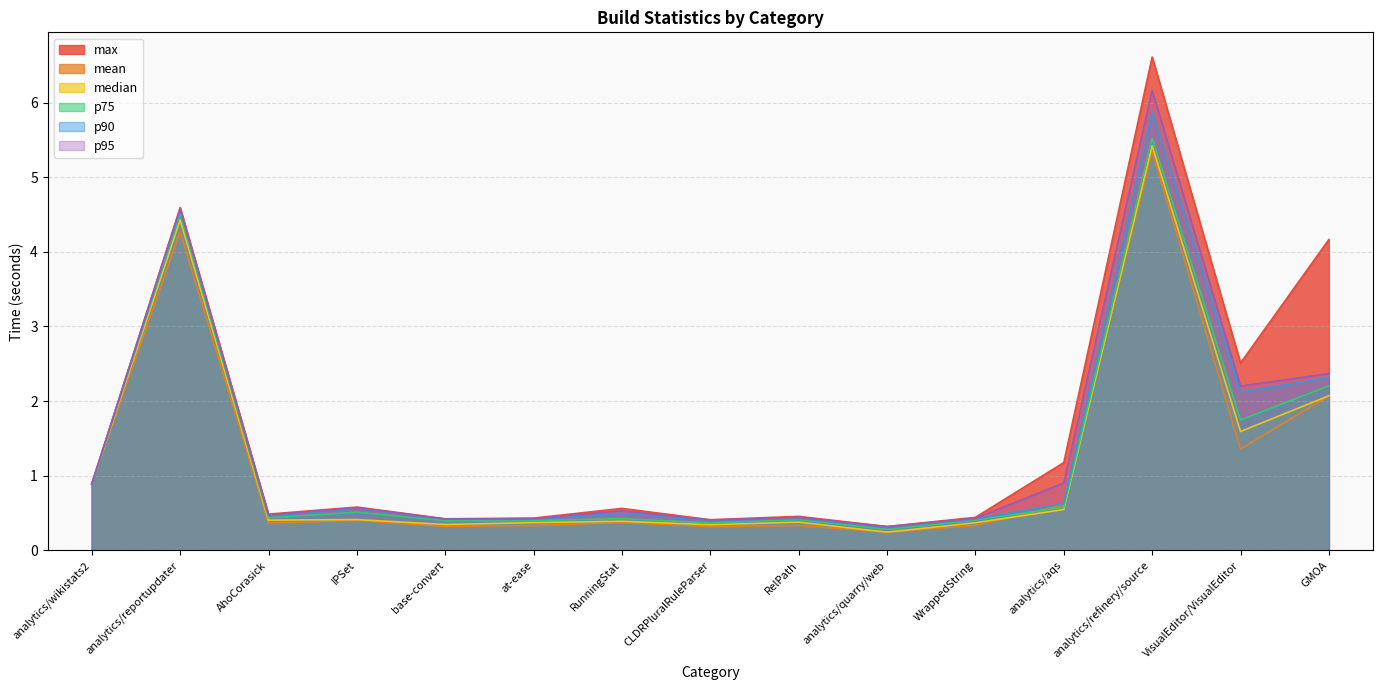

Does the chart have visible grid lines?

Yes